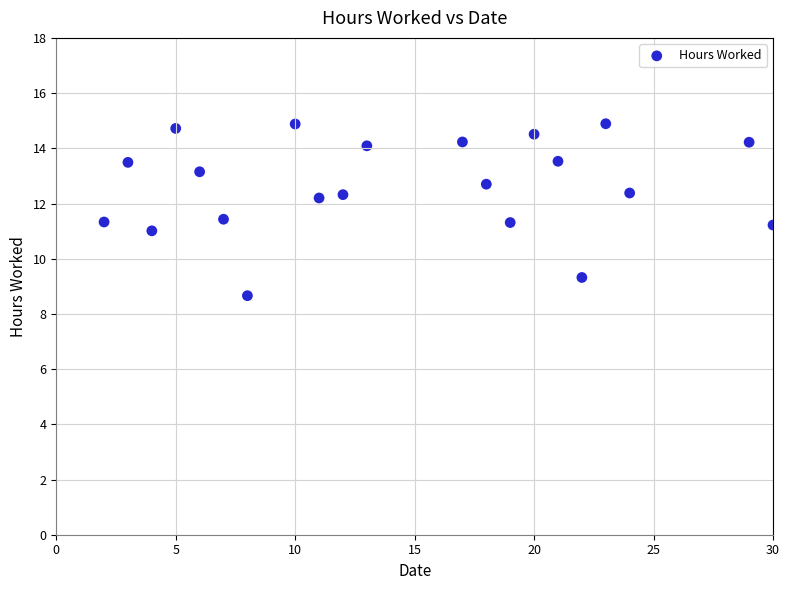

What is the range of Y values (max minus min)?

6.2